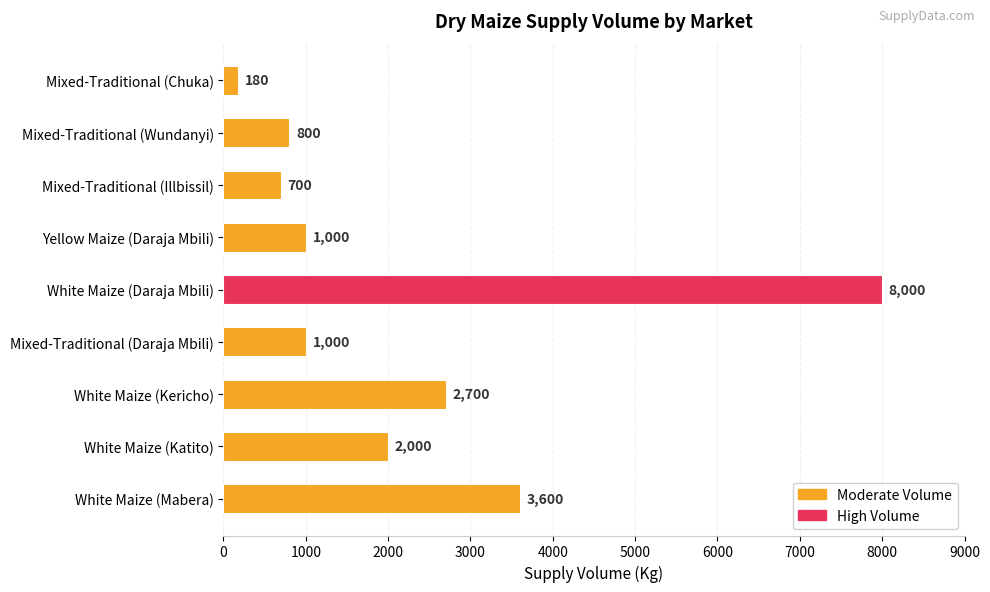

What is the change in value from White Maize (Daraja Mbili) to White Maize (Mabera)?

-4400